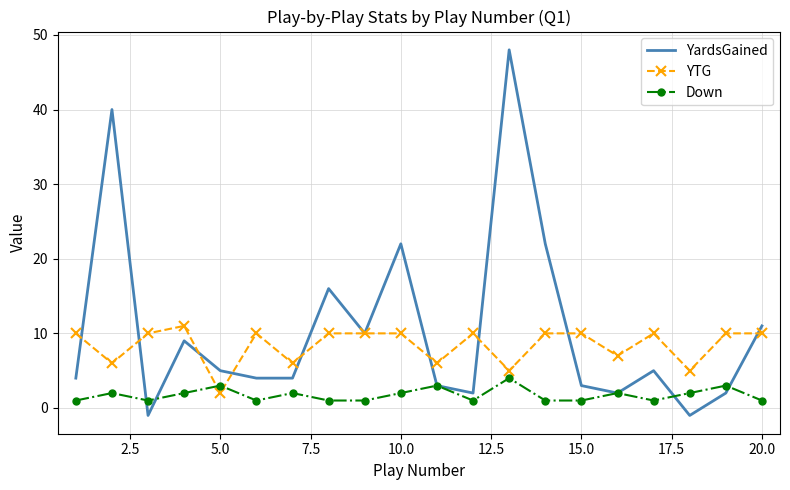

Rank the series by their average value, from highest to lowest.

YardsGained, YTG, Down